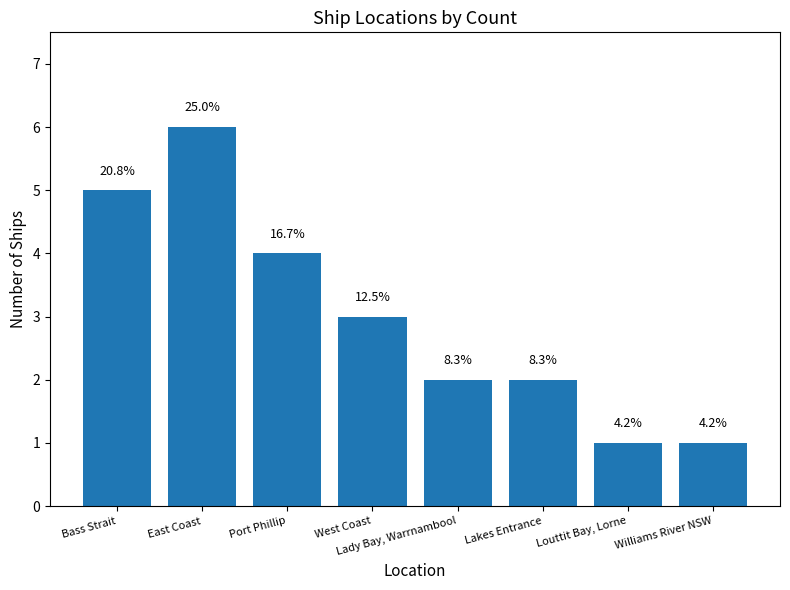

What position from the left is Louttit Bay, Lorne?

7